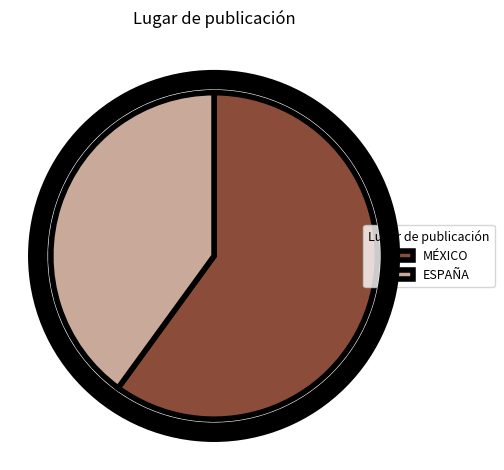

Which has a higher value, MÉXICO or ESPAÑA?

MÉXICO